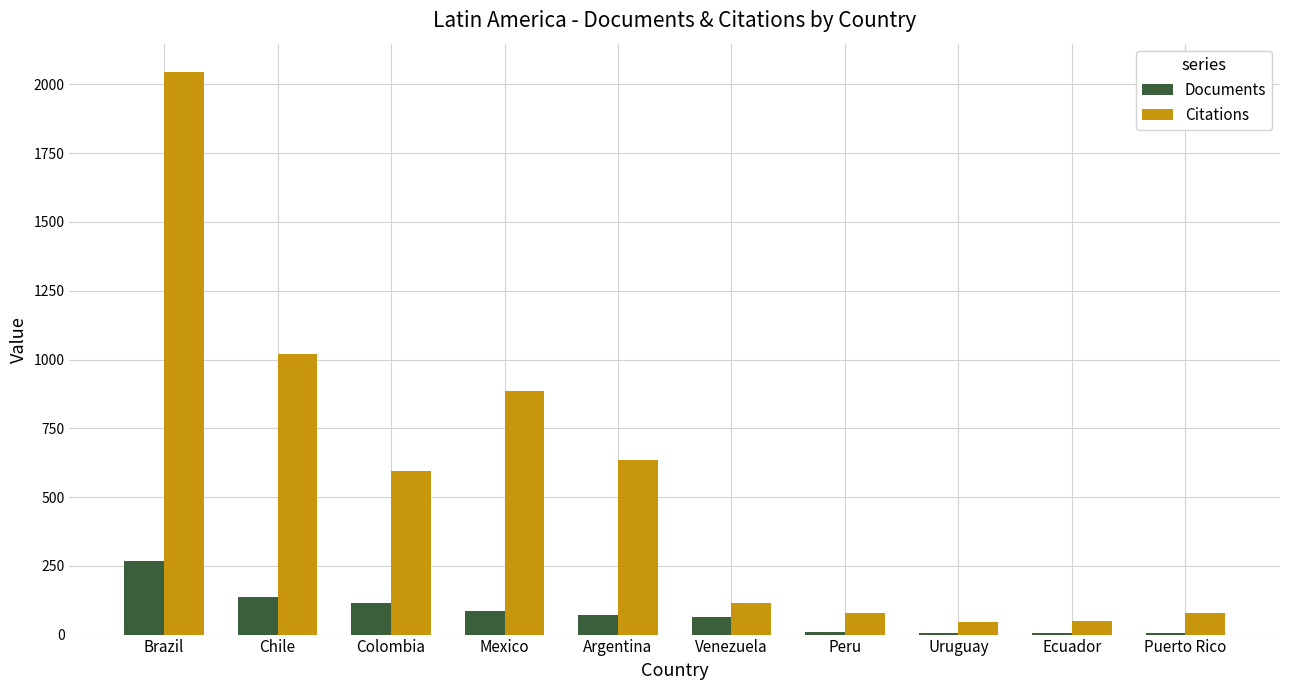

At which category does the chart reach its peak across all series?

Brazil